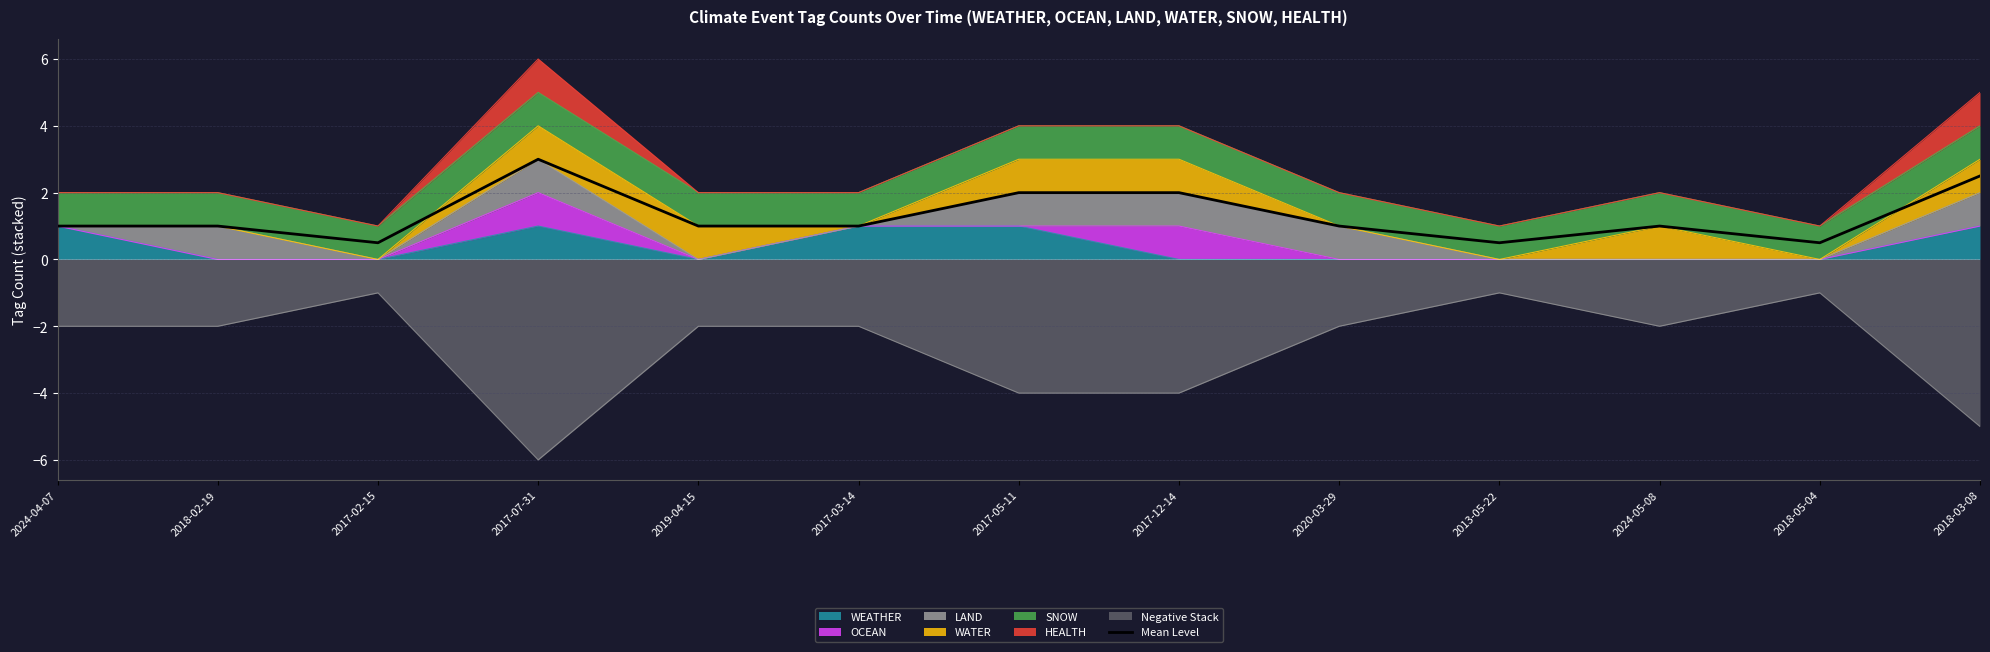

How many interior local peaks (higher than both neighbors) does the data have?

2